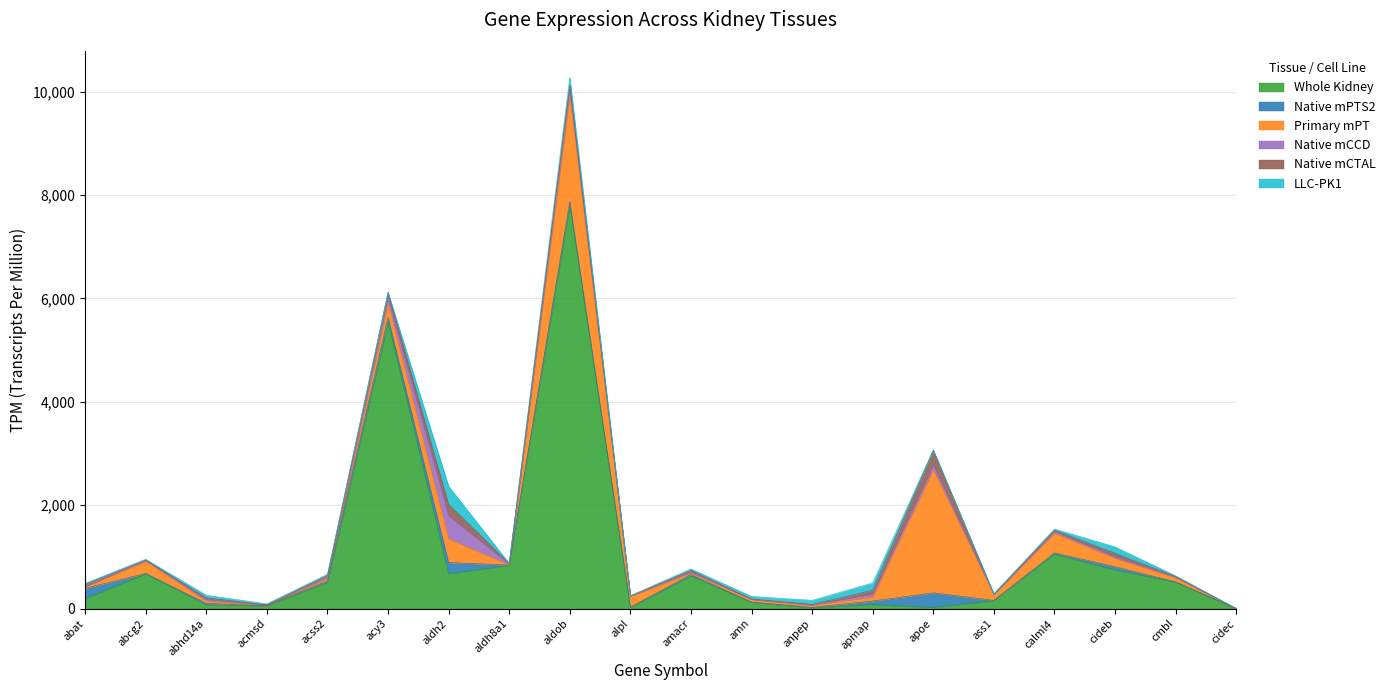

Which series has the largest total across all categories?

Whole Kidney